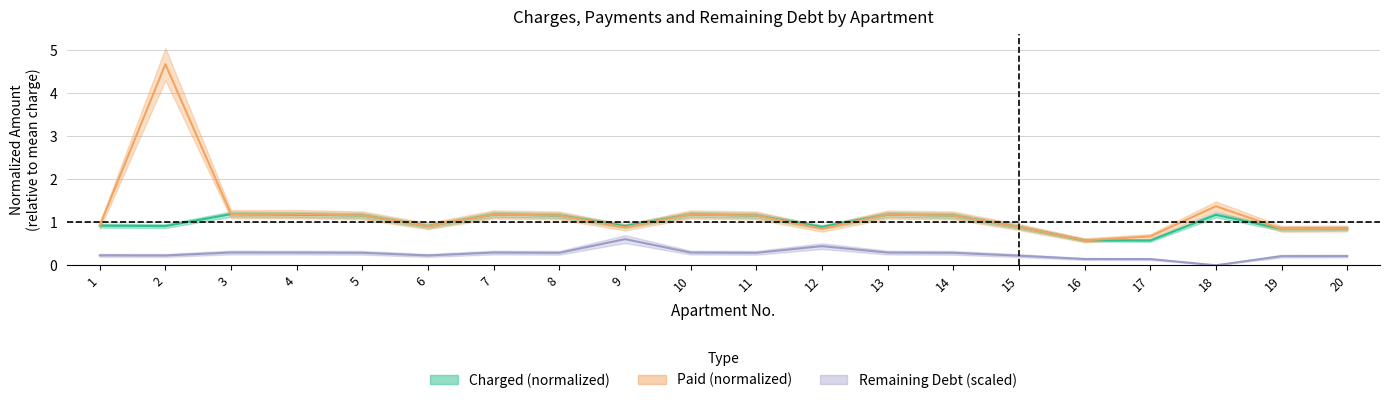

Is it true that charged equals 0.9 at 16?

False